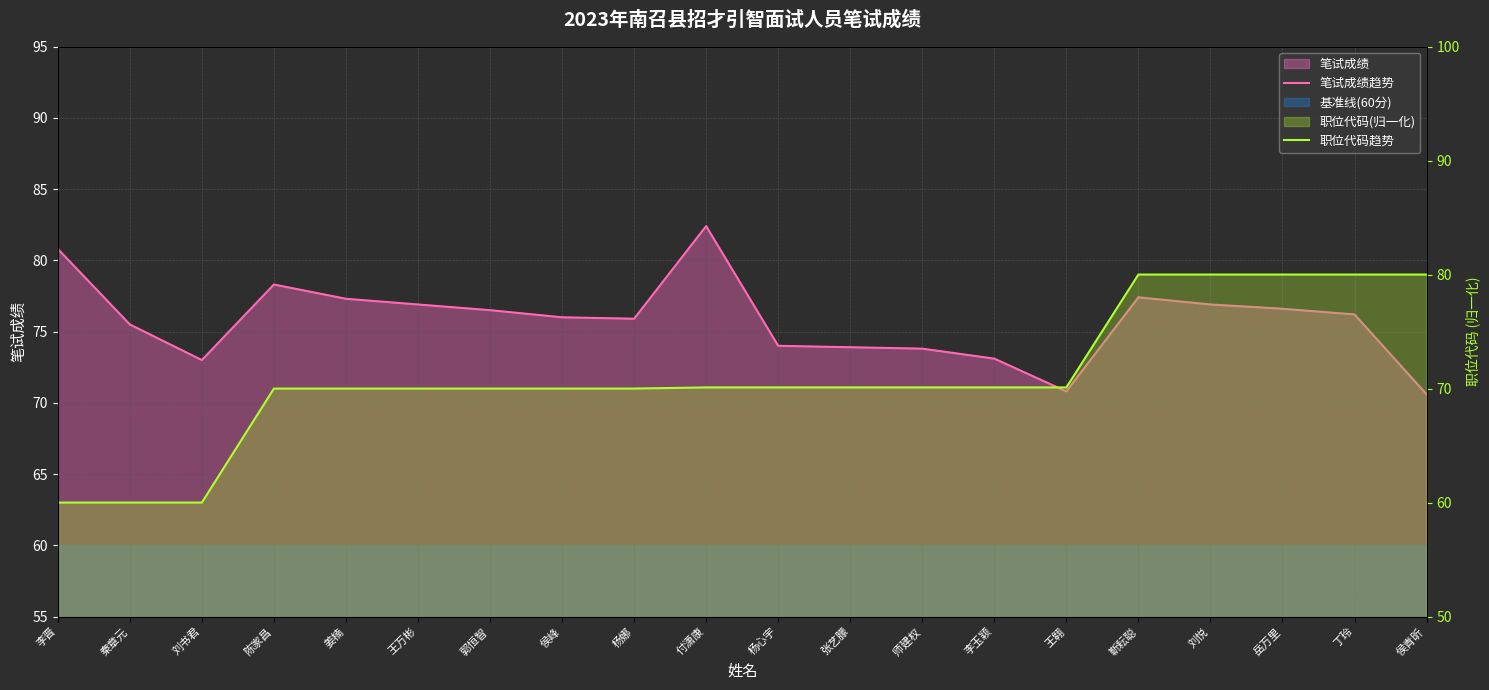

True or false: 笔试成绩趋势 has more than 1 interior local peaks.

True